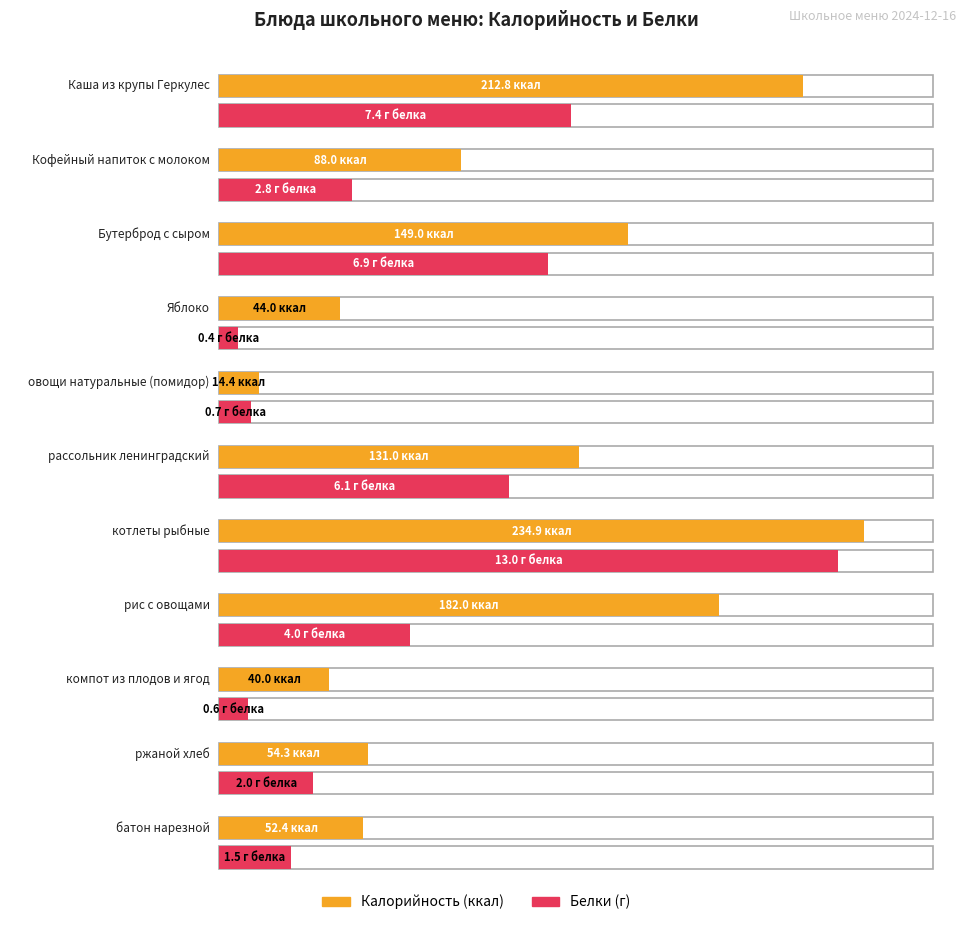

What is the label of the 10th bar from the right?

Кофейный напиток с молоком